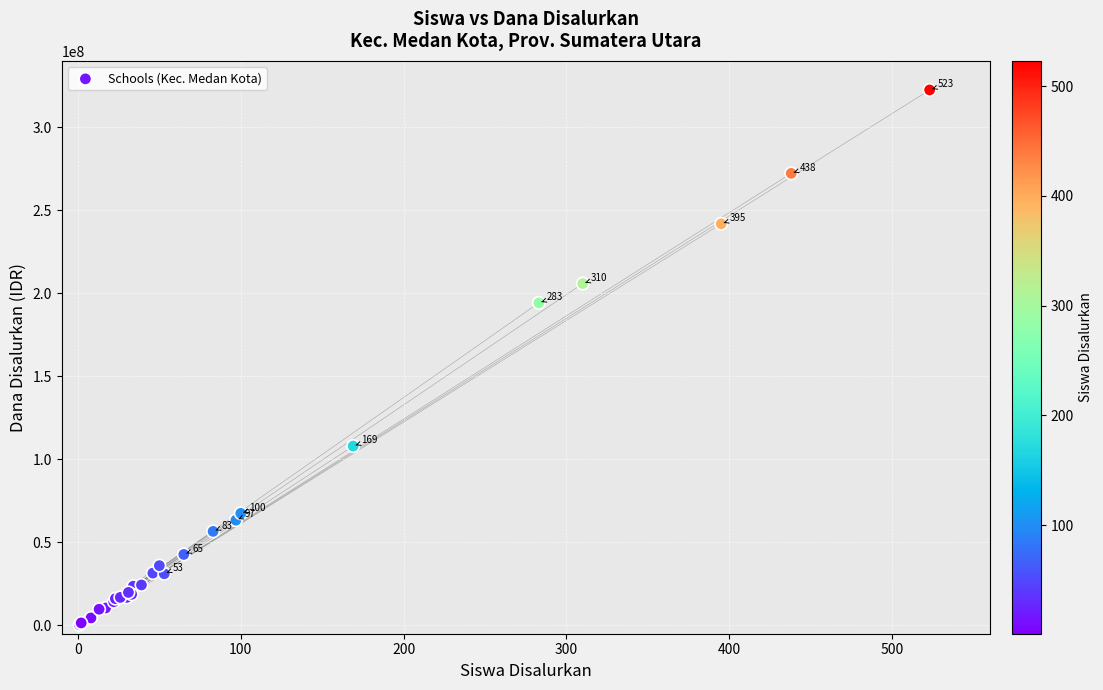

What Y value in the scatter plot is closest to 161437500?

194250000